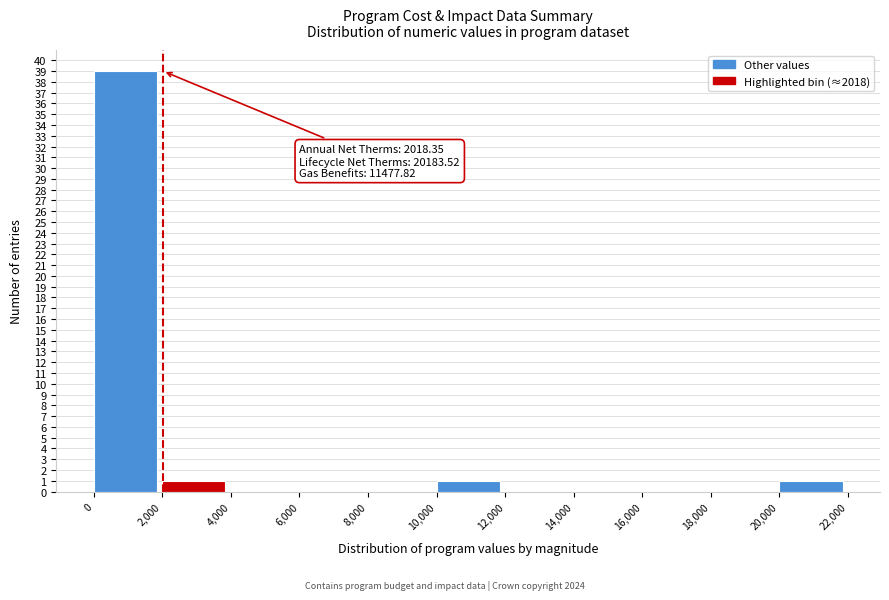

Which range on the x-axis has the tallest bar?

0 to 2,000